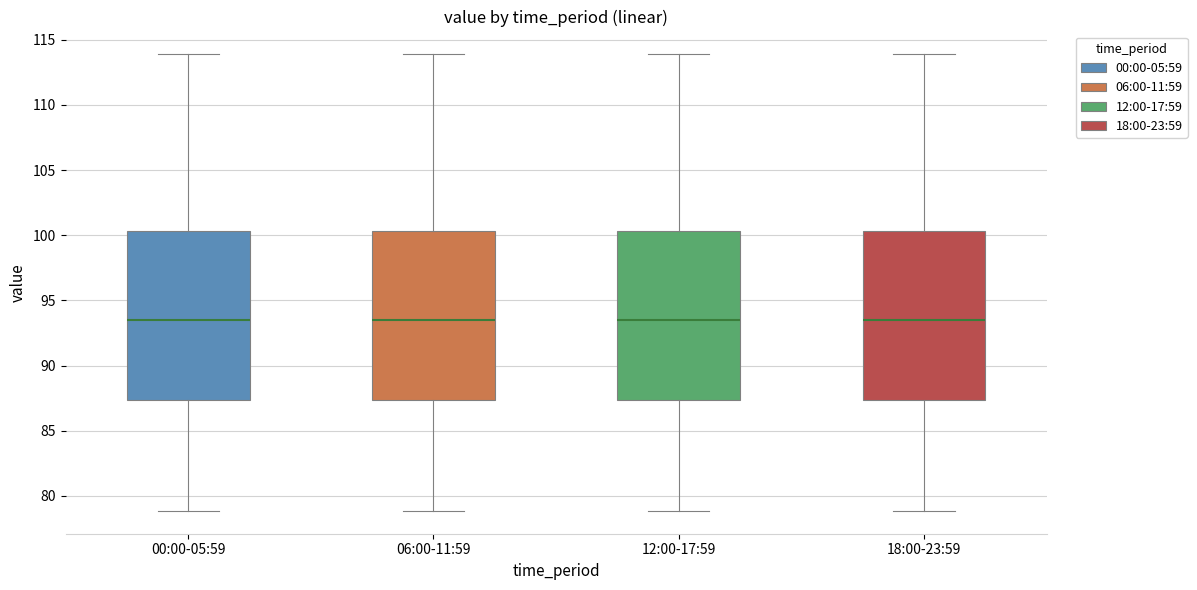

Reading left to right, transcribe this box plot: for each box, give where its median line is, the range the box spans, and where its two whiskers end, as read against the y-axis. The values are not printed on the chart, so give them approximately, as read against the axis.

00:00-05:59: median 93.5, box 87.5 to 100.5, whiskers 79.0 to 114.0
06:00-11:59: median 93.5, box 87.5 to 100.5, whiskers 79.0 to 114.0
12:00-17:59: median 93.5, box 87.5 to 100.5, whiskers 79.0 to 114.0
18:00-23:59: median 93.5, box 87.5 to 100.5, whiskers 79.0 to 114.0